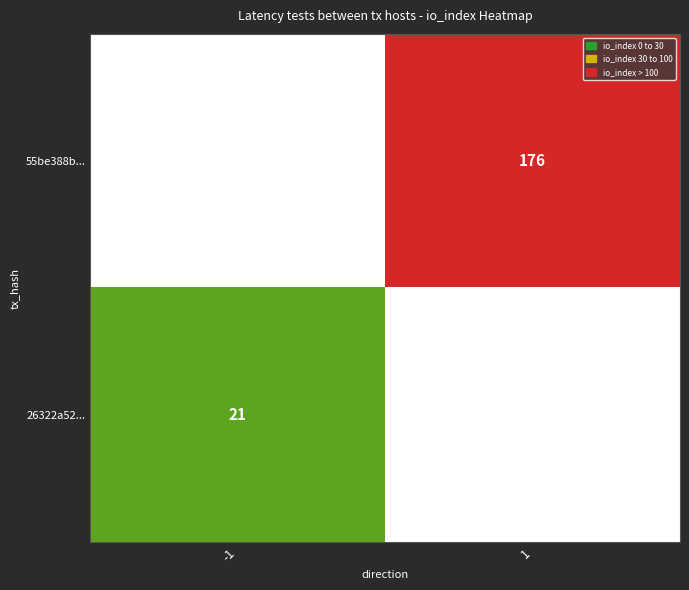

What is the maximum value shown in the chart?

176